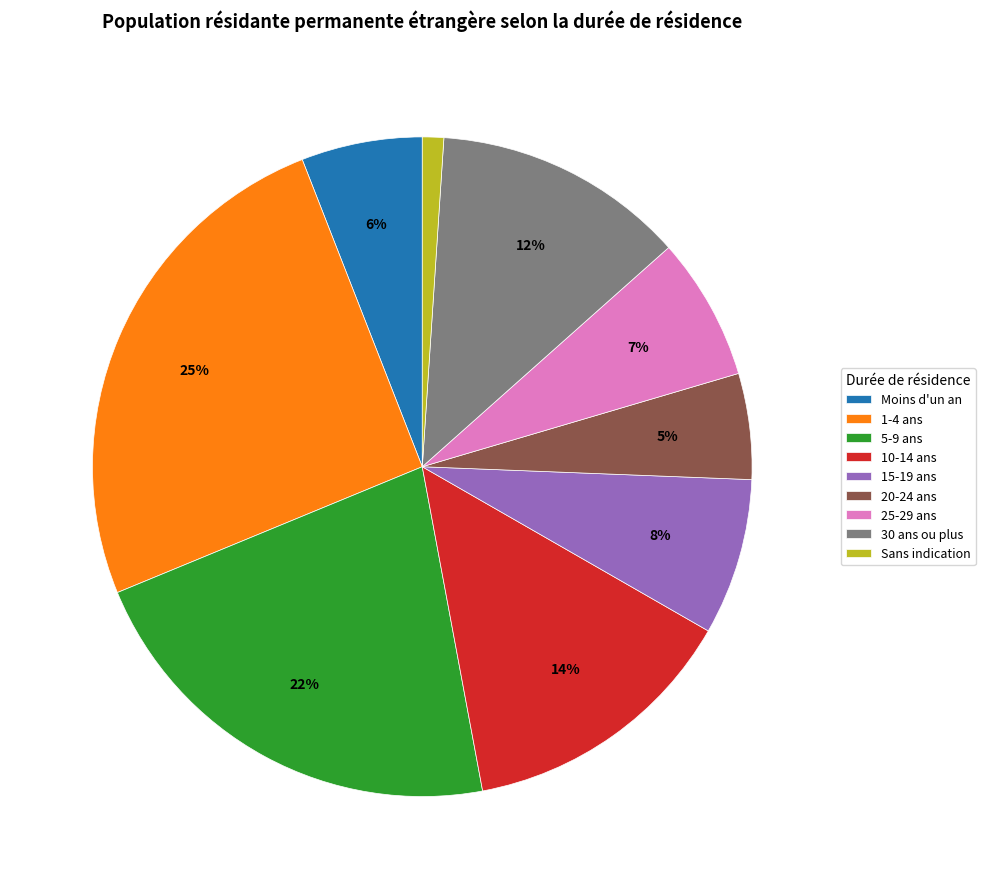

The 20-24 ans slice represents 19% of the pie. True or false?

False